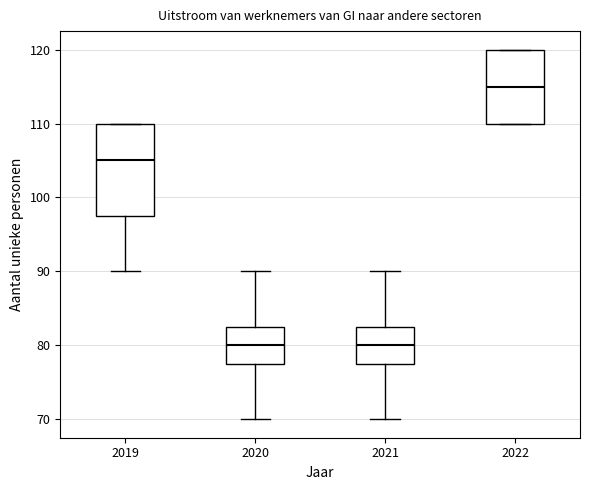

Reading left to right, read every box against the y-axis: the position of its median line, the range the box covers, and the ends of its whiskers. The values are not printed on the chart, so give them approximately, as read against the axis.

2019: median 105, box 98 to 110, whiskers 90 to 110
2020: median 80, box 78 to 83, whiskers 70 to 90
2021: median 80, box 78 to 83, whiskers 70 to 90
2022: median 115, box 110 to 120, whiskers 110 to 120